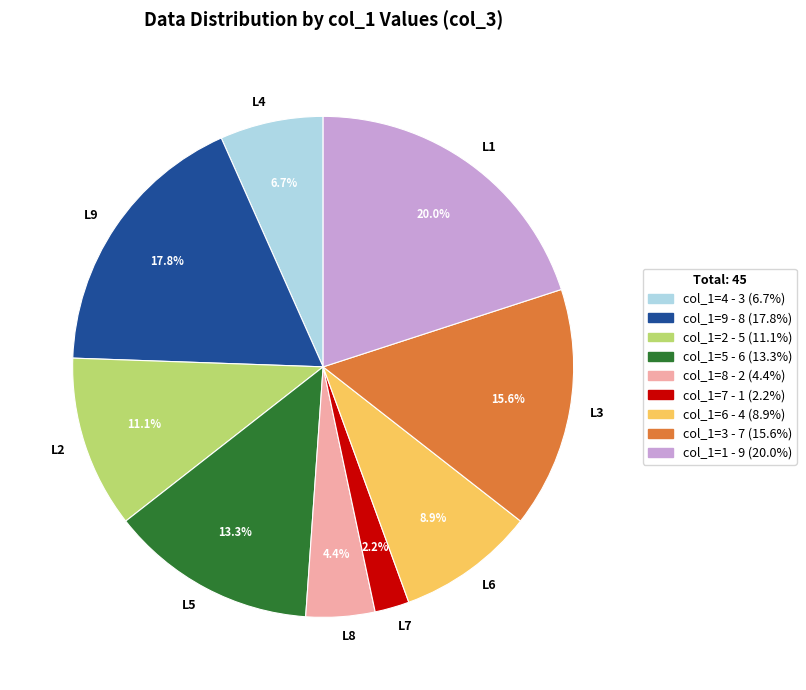

Between L8 and L7, which is larger?

L8